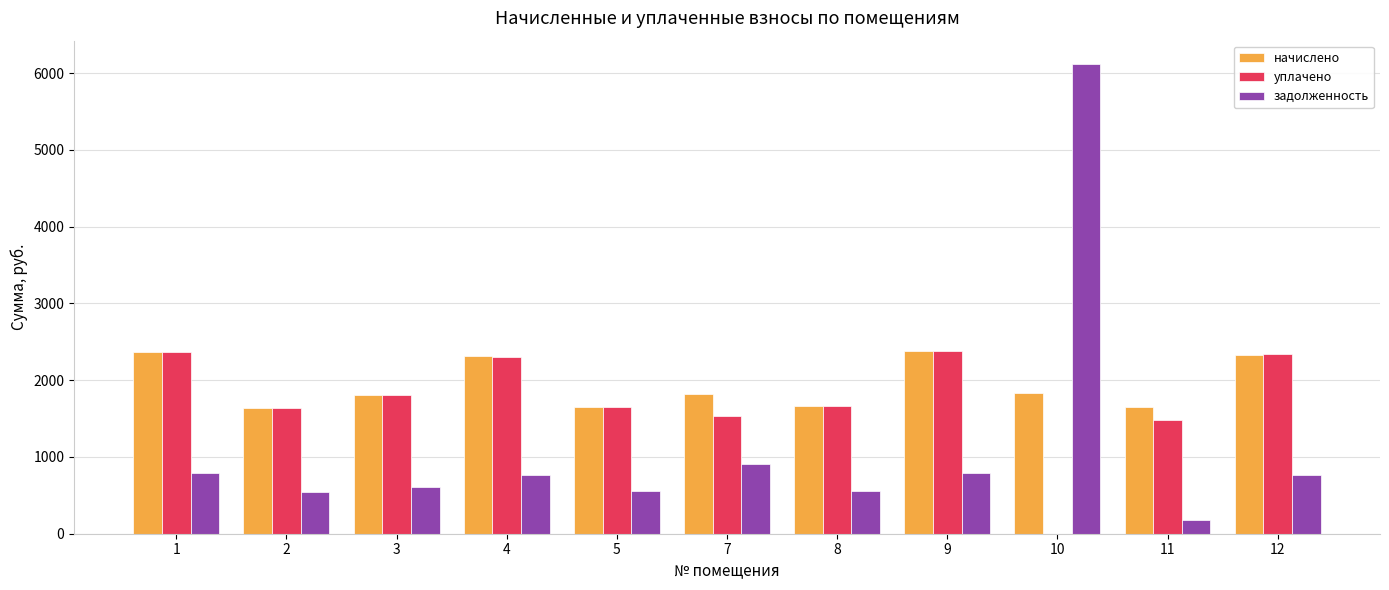

What is the maximum value for начислено?

2379.2